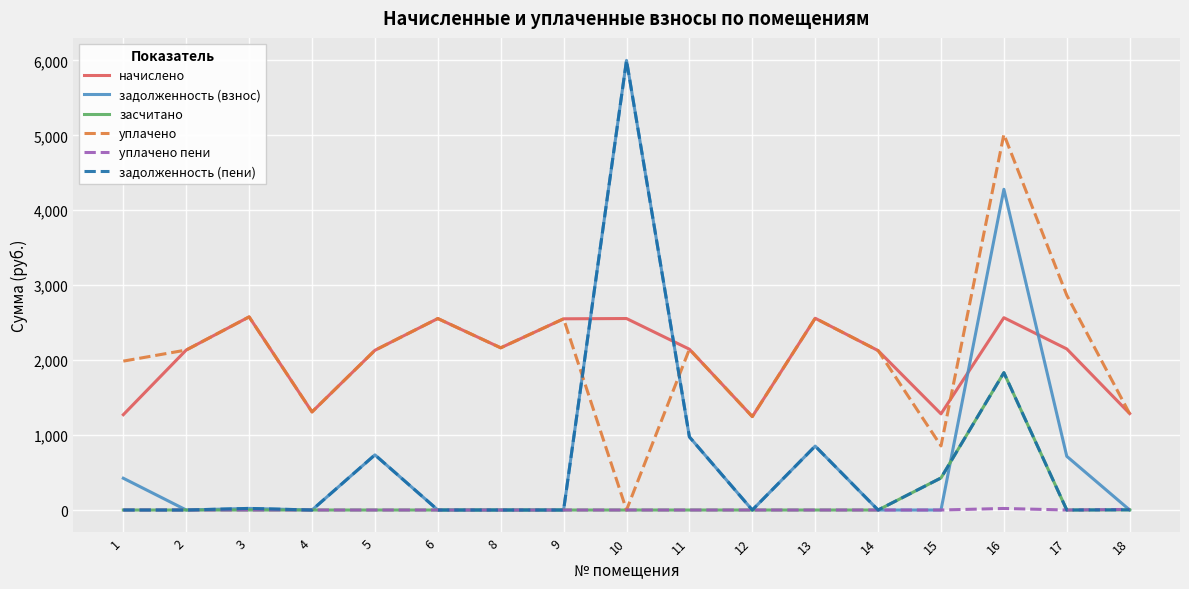

True or false: начислено and уплачено пени intersect in this chart.

False